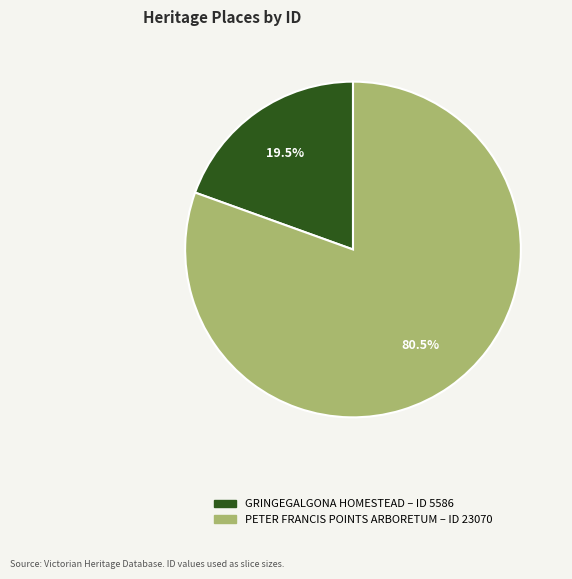

To the nearest percent, what is the combined percentage of GRINGEGALGONA HOMESTEAD and PETER FRANCIS POINTS ARBORETUM?

100%